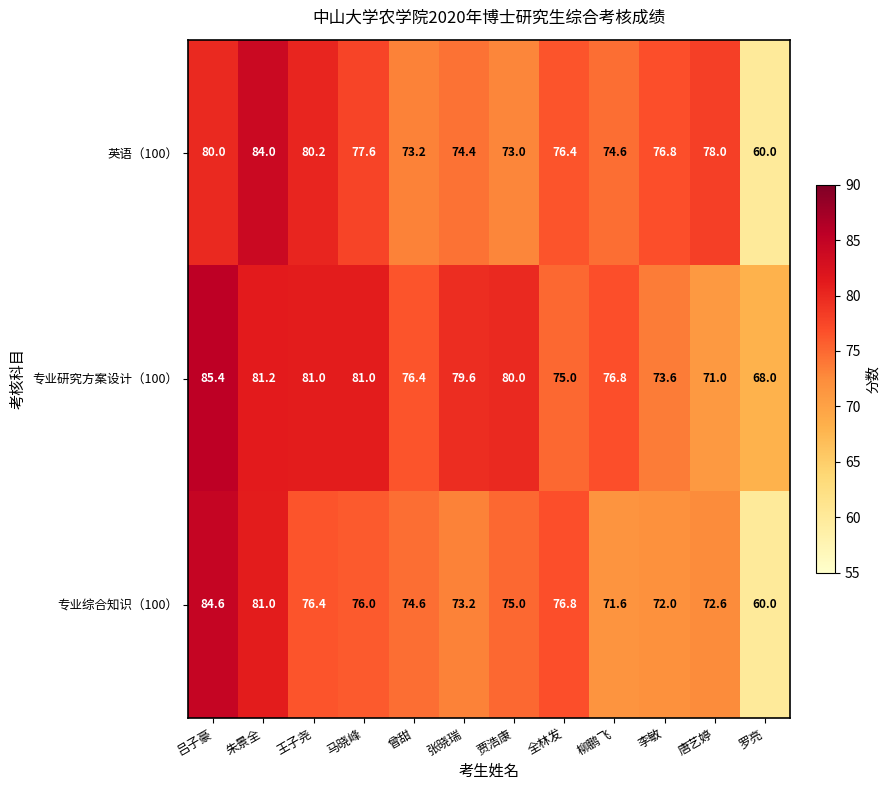

Between 吕子豪 and 李敏, which series saw the biggest shift?

专业综合知识（100）